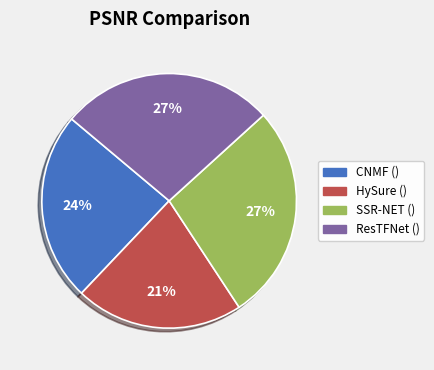

Approximately how many times larger is the value at ResTFNet () compared to SSR-NET ()?

1.0